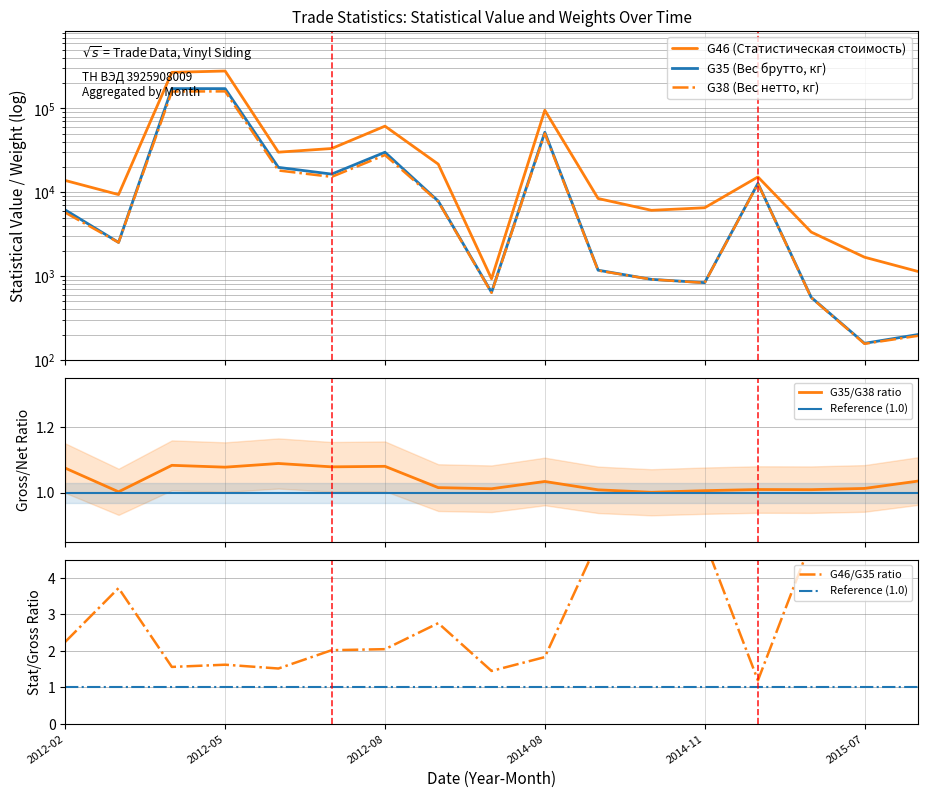

True or false: G38 (Вес нетто, кг) has a value of 229865.7 at 2012-08.

False